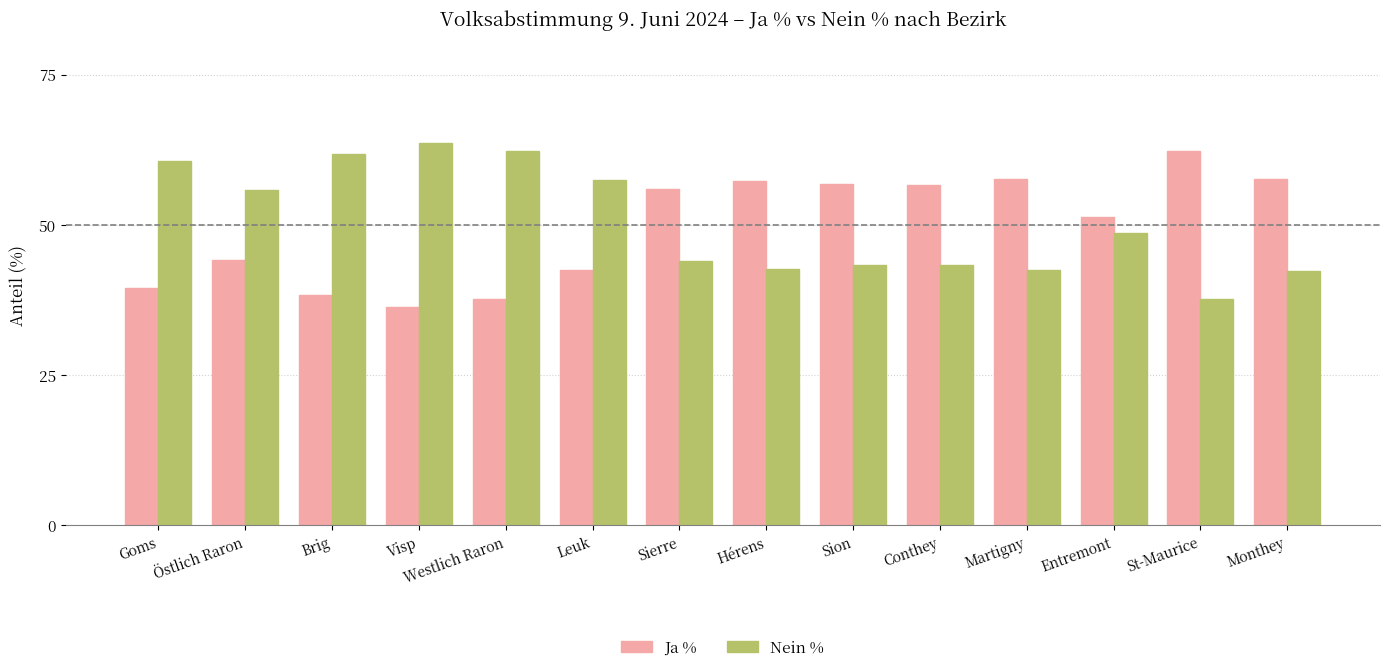

Read the Ja % value at Sion.

56.8